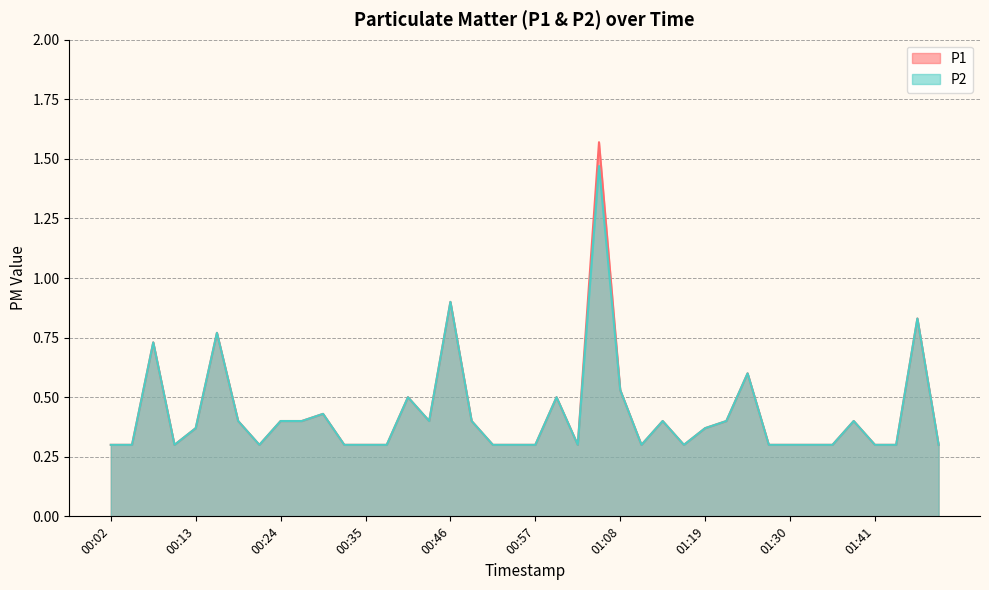

List the series in order of their overall mean, highest first.

P1, P2